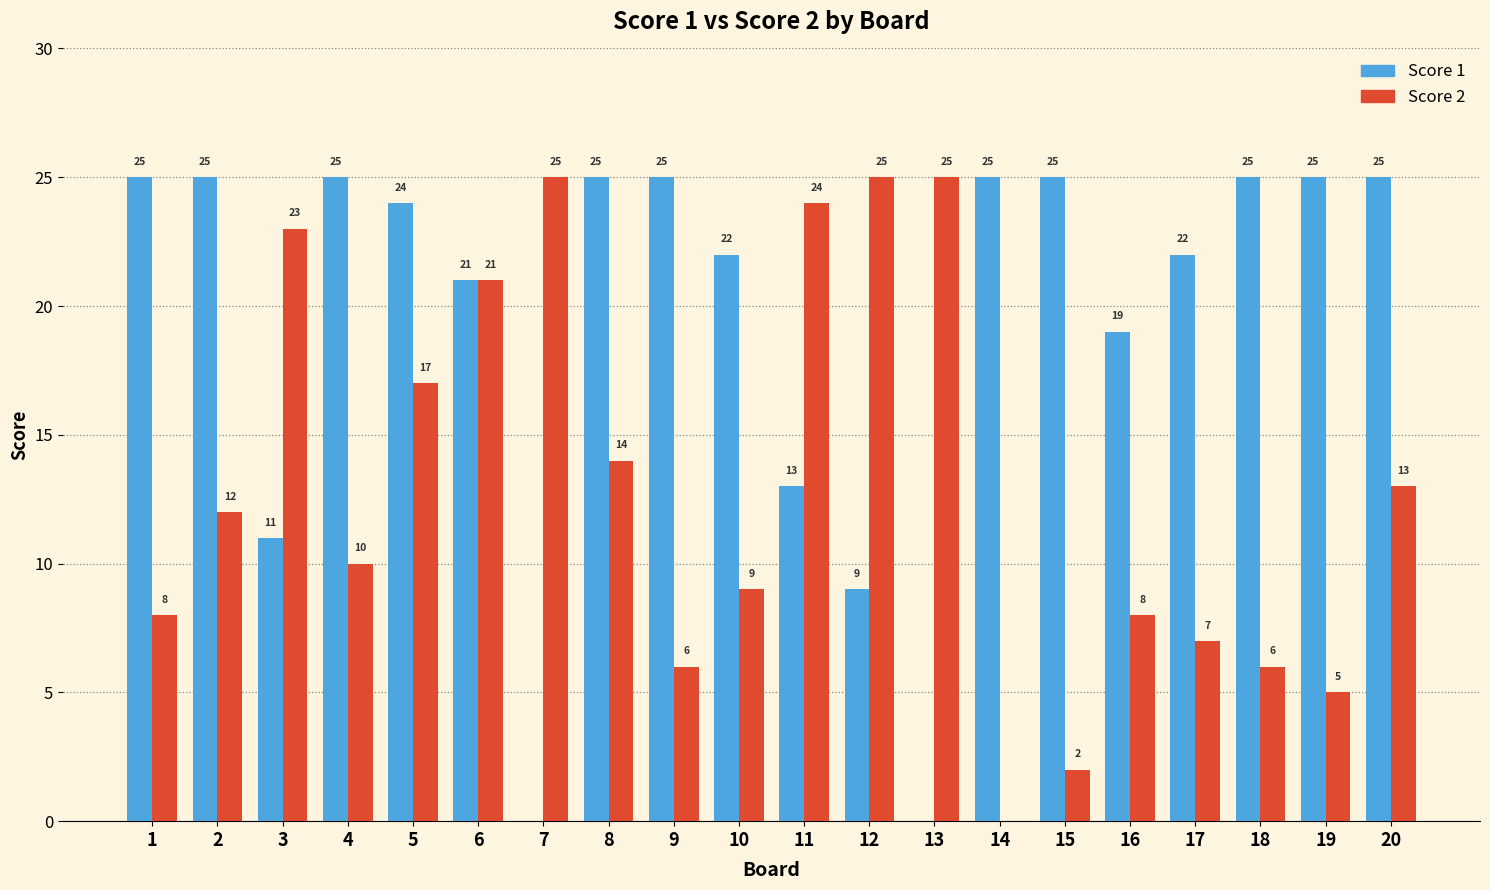

Reading left to right, what are all the values shown in this chart?

Score 1: 1=25	2=25	3=11	4=25	5=24	6=21	7=0	8=25	9=25	10=22	11=13	12=9	13=0	14=25	15=25	16=19	17=22	18=25	19=25	20=25
Score 2: 1=8	2=12	3=23	4=10	5=17	6=21	7=25	8=14	9=6	10=9	11=24	12=25	13=25	14=0	15=2	16=8	17=7	18=6	19=5	20=13